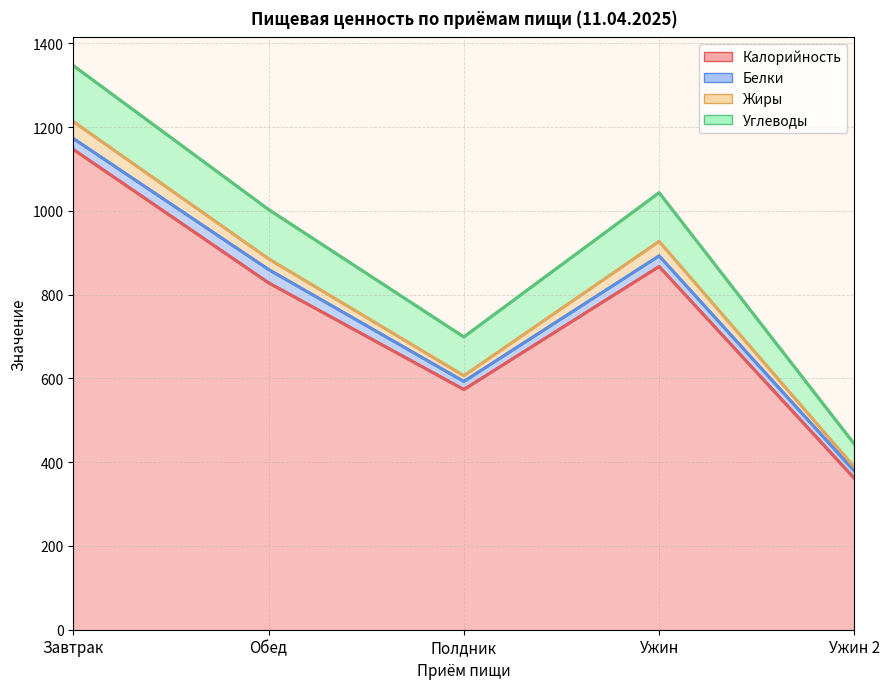

What is the difference between the maximum and minimum values in the Белки series?

14.2